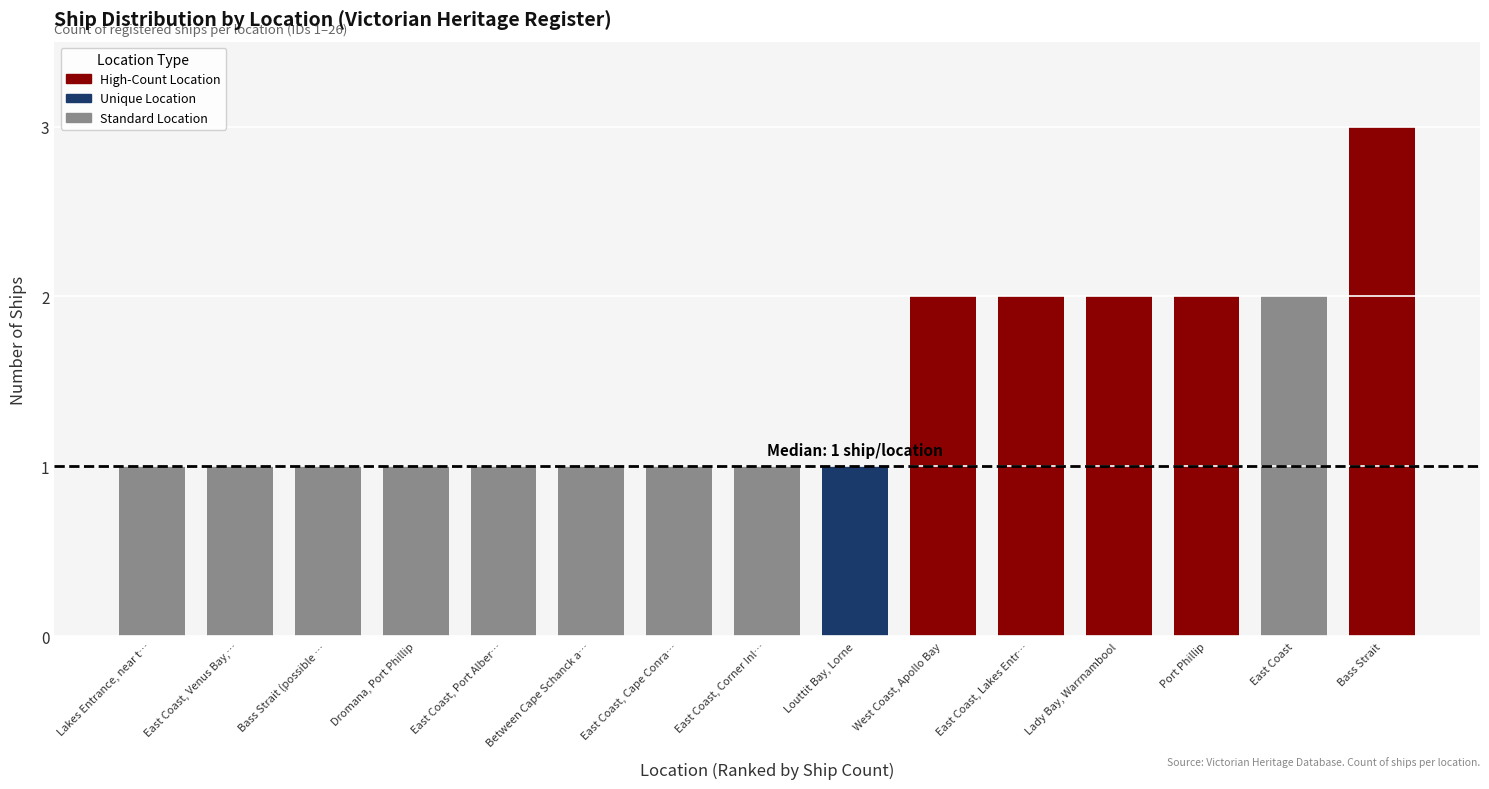

What is the change in value from East Coast, Lakes Entrance to Bass Strait (possible location)?

-1